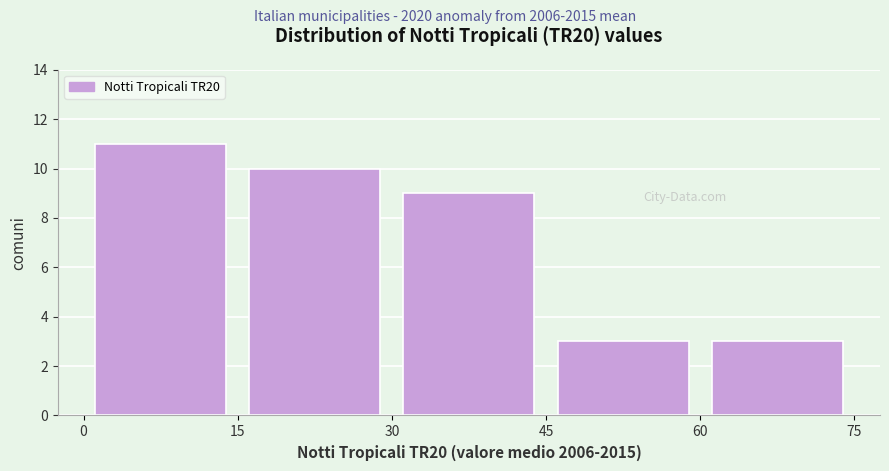

Reading left to right, transcribe this chart: for each bar, give the range it covers on the x-axis and its height. The values are not printed on the chart, so give them approximately, as read against the axis.

0 to 15: 11
15 to 30: 10
30 to 45: 9
45 to 60: 3
60 to 75: 3